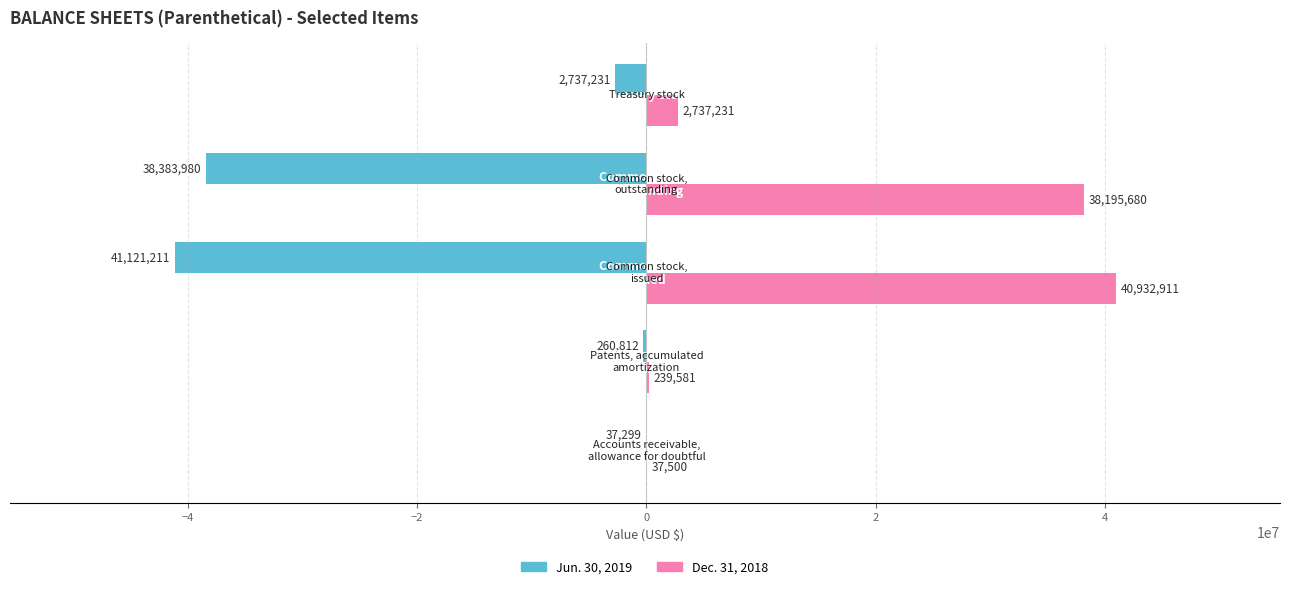

Which series has the largest total across all categories?

Dec. 31, 2018